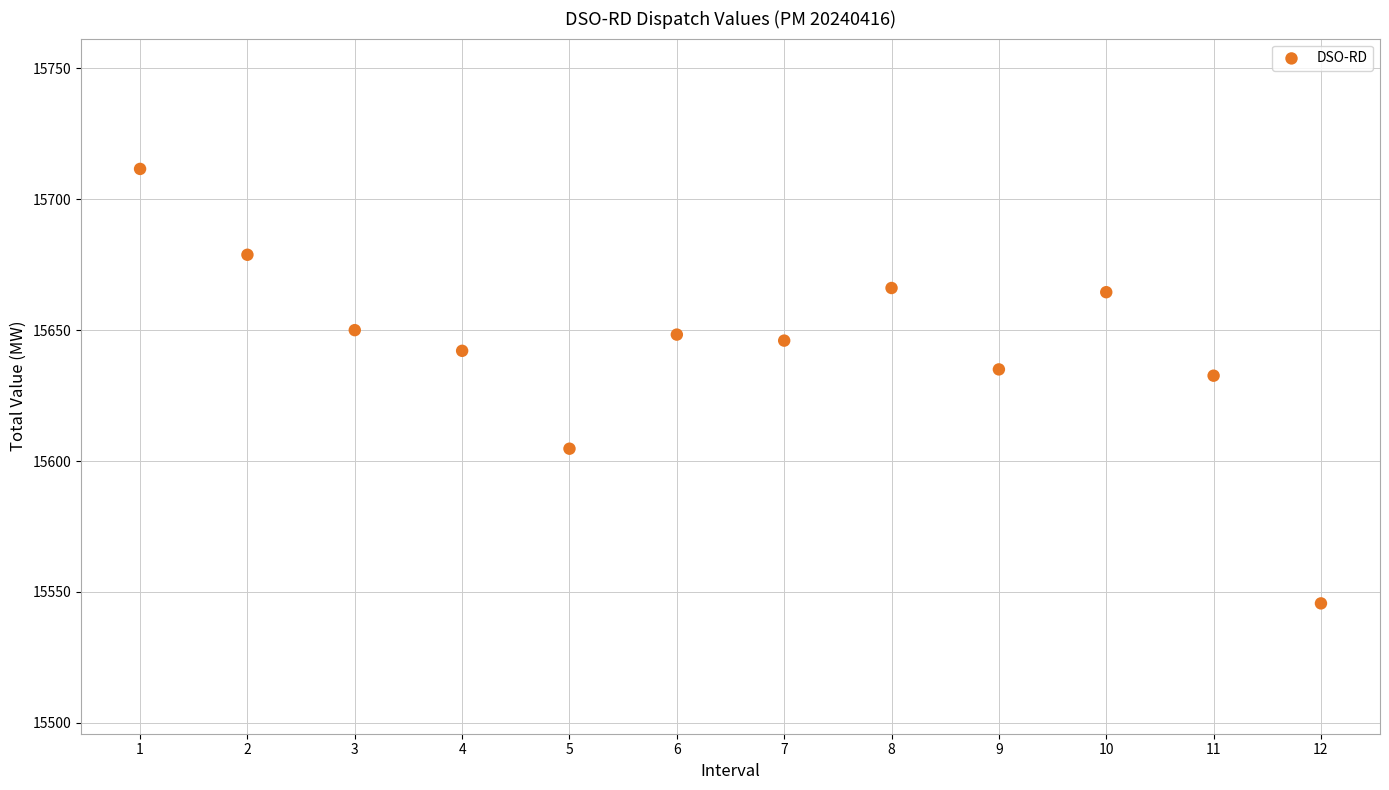

What is the average X value?

6.5